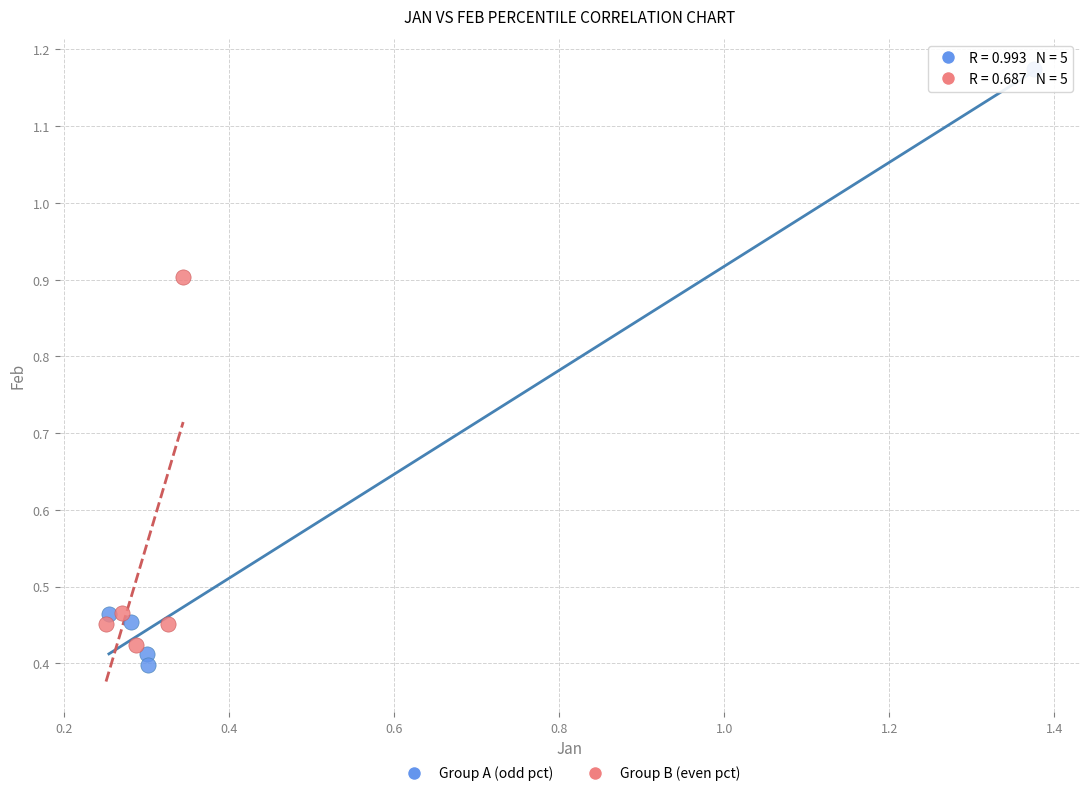

Which series contains the lowest Y value?

Group A (odd pct)